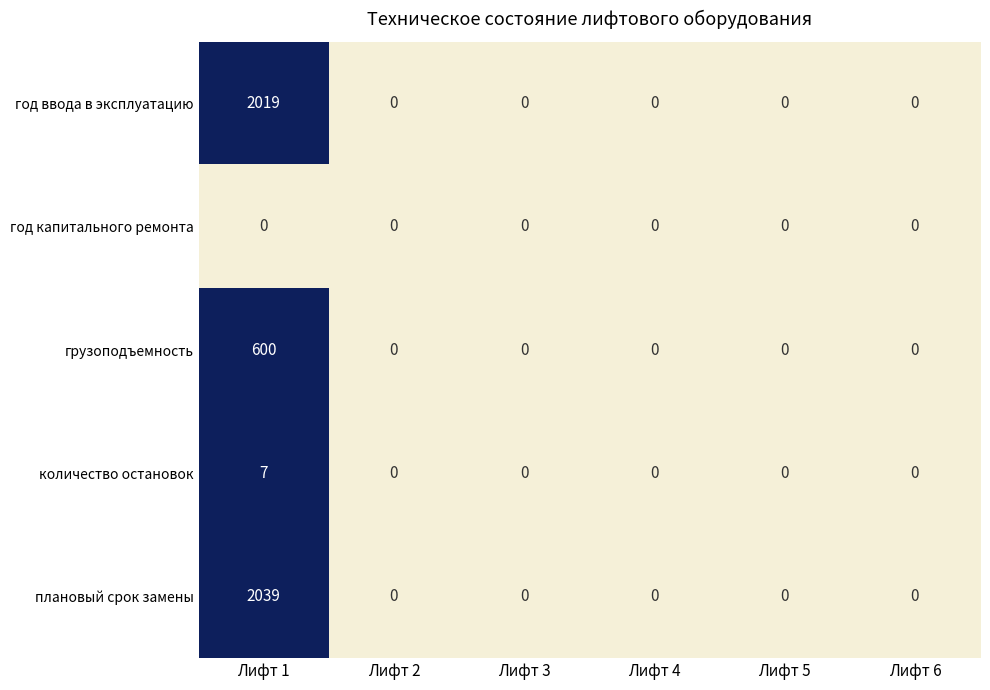

Which series has the widest spread of values?

плановый срок замены